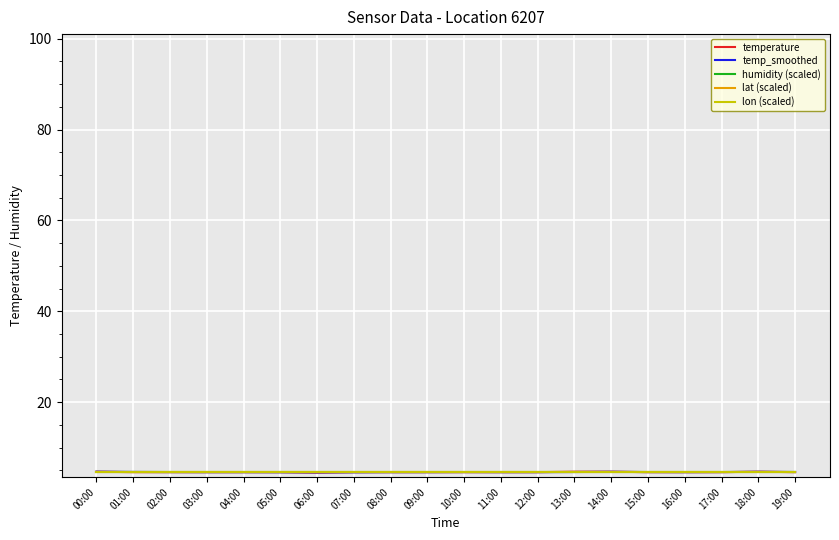

What is the total value across all series at 04:00?

23.3